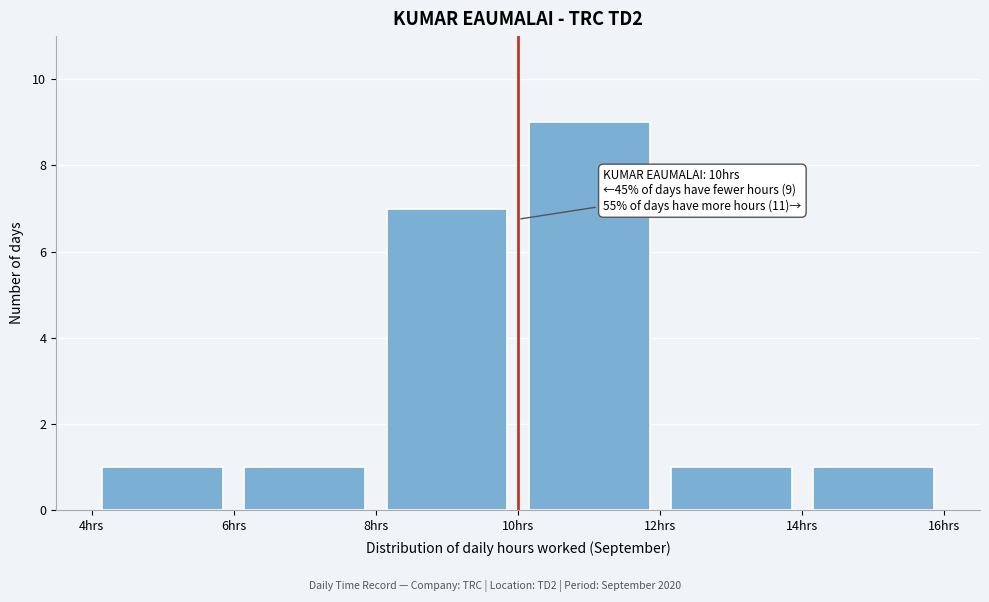

Over which range of the x-axis is the bar tallest?

10 to 12